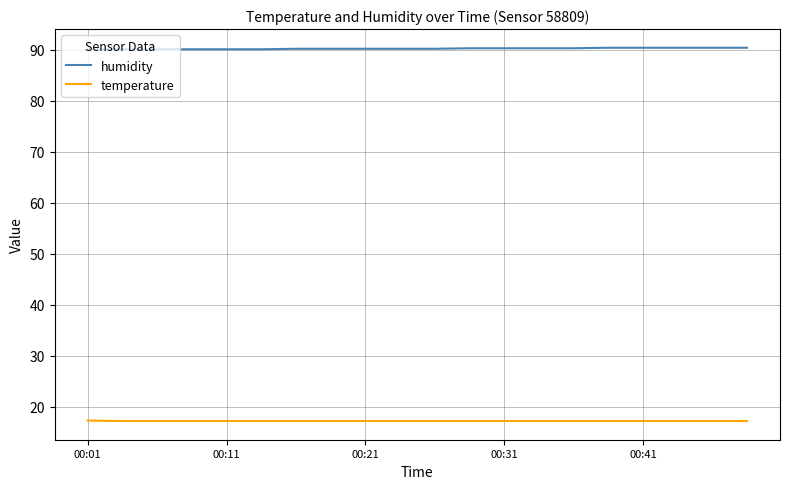

What are all the series names shown in the legend?

humidity, temperature